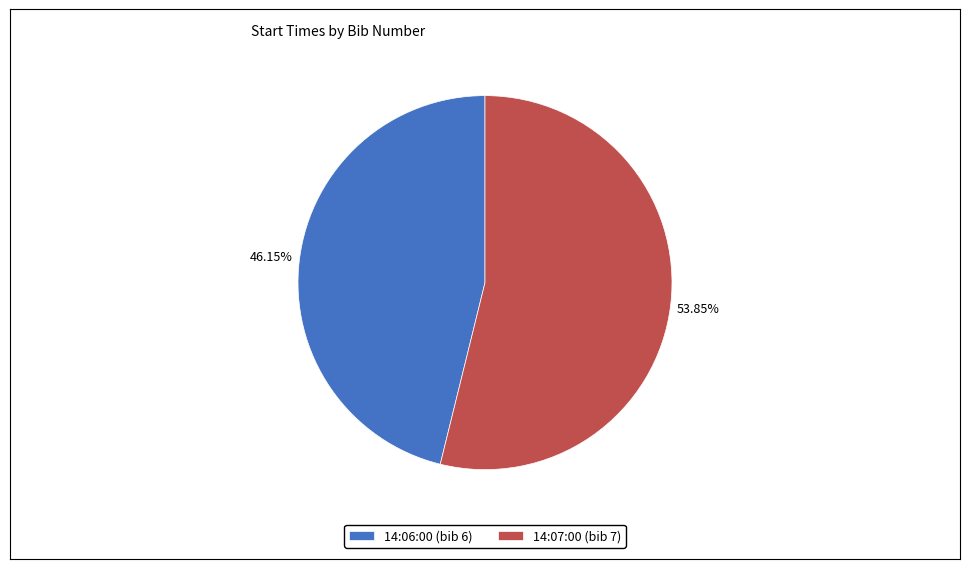

What is the majority slice?

14:07:00